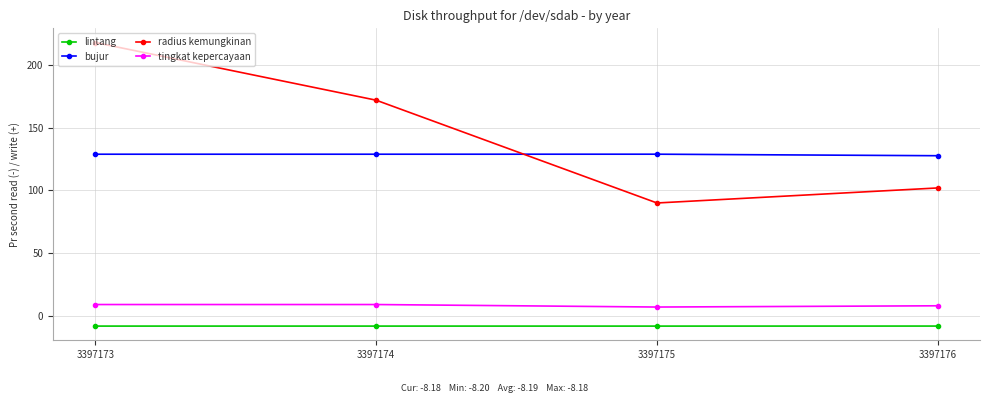

Is the value of lintang at 3397175 greater than the value of radius kemungkinan at 3397176?

No